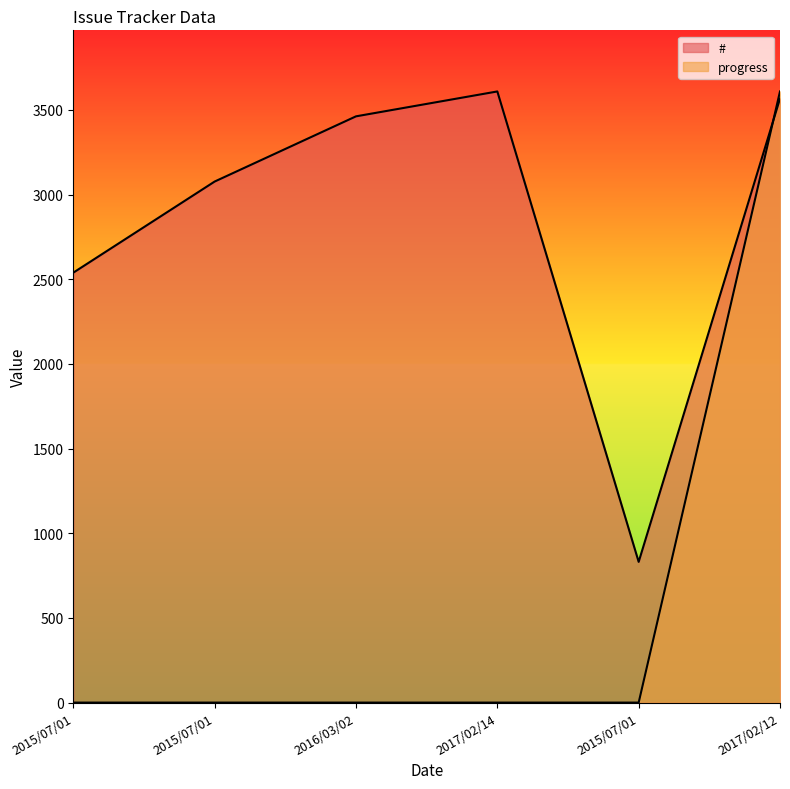

How many values in progress are above zero?

1